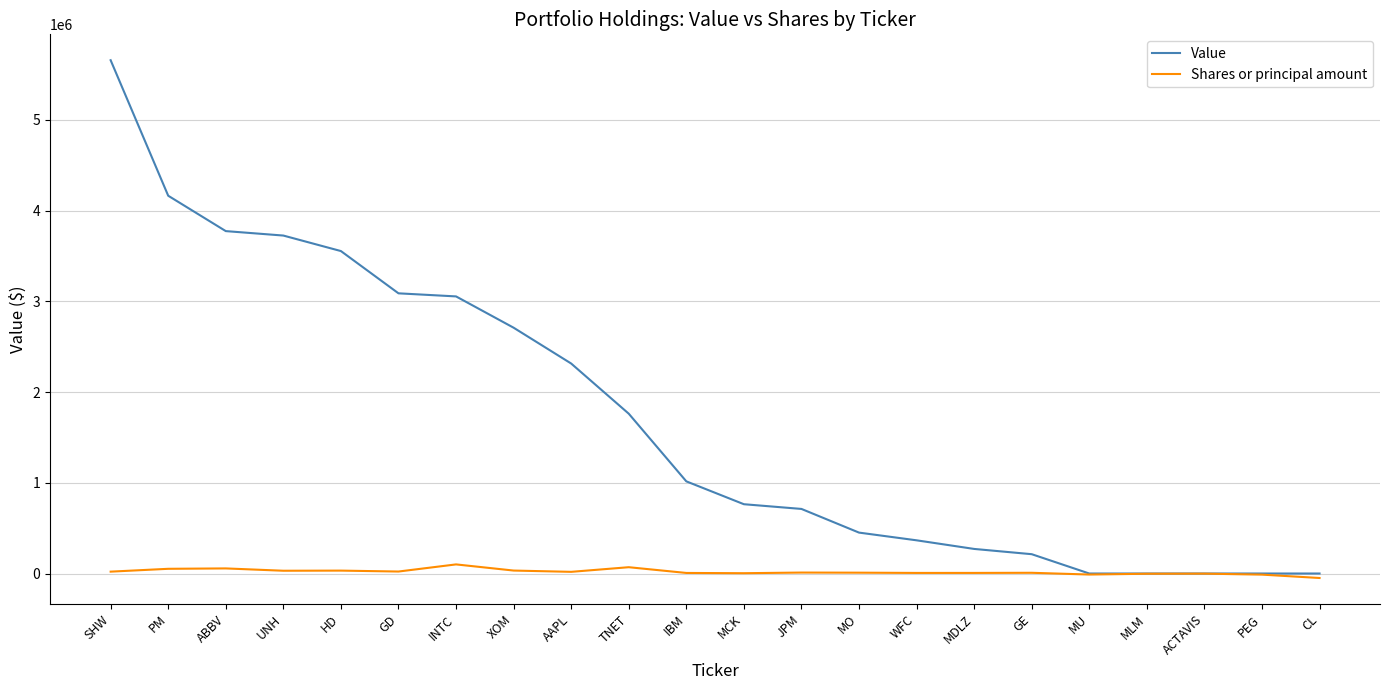

What is the greatest value displayed?

5659000